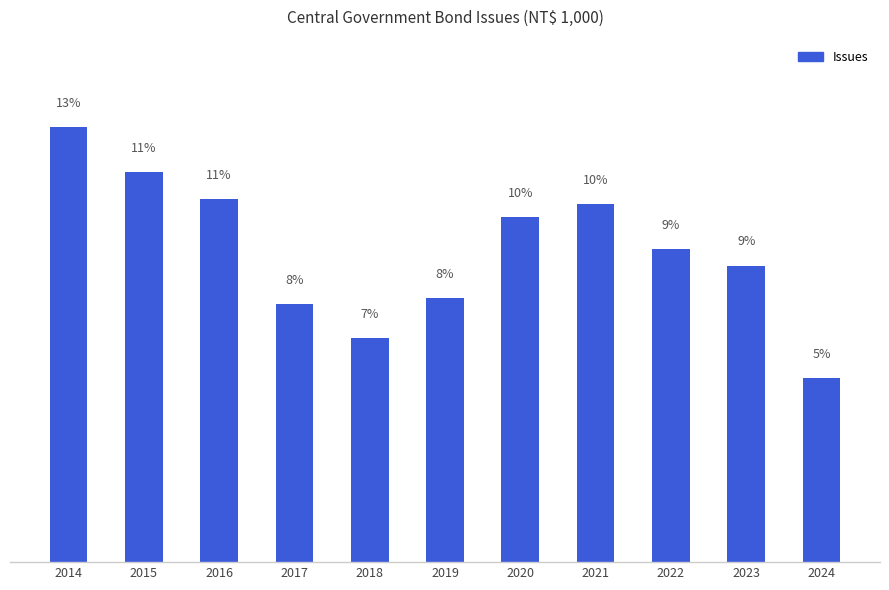

Does the chart contain any negative values?

No